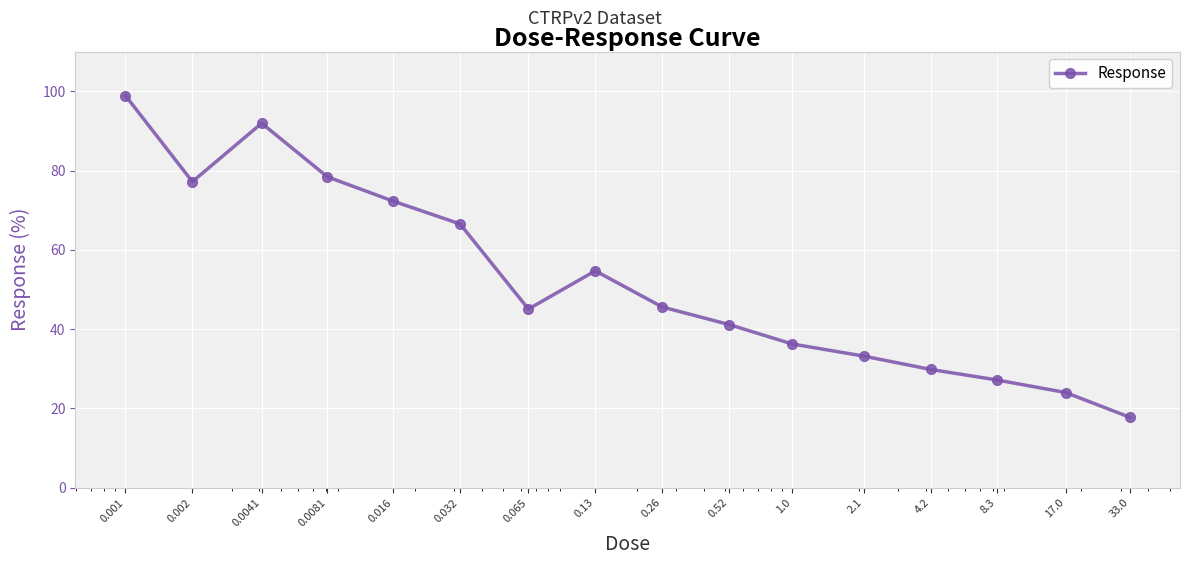

What is the smallest value displayed?

17.8